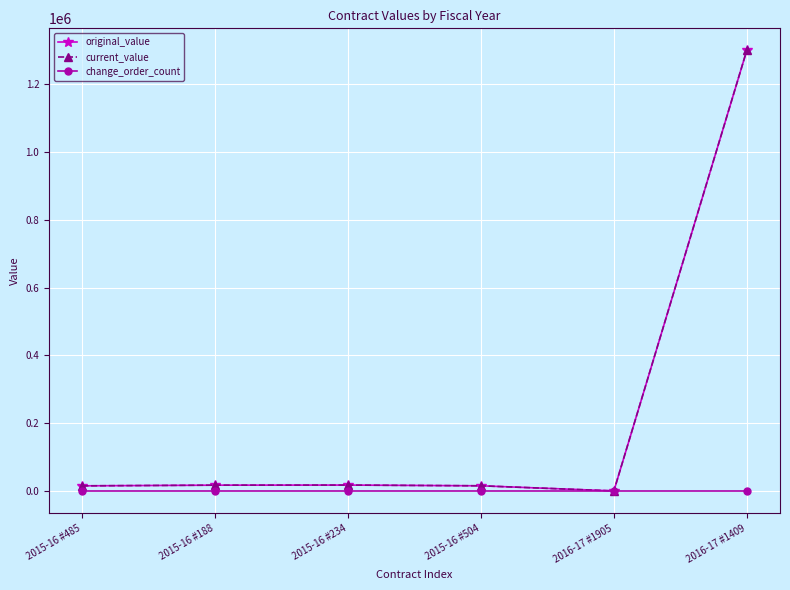

What is the total value across all series at 2016-17 #1409?

2597362.0